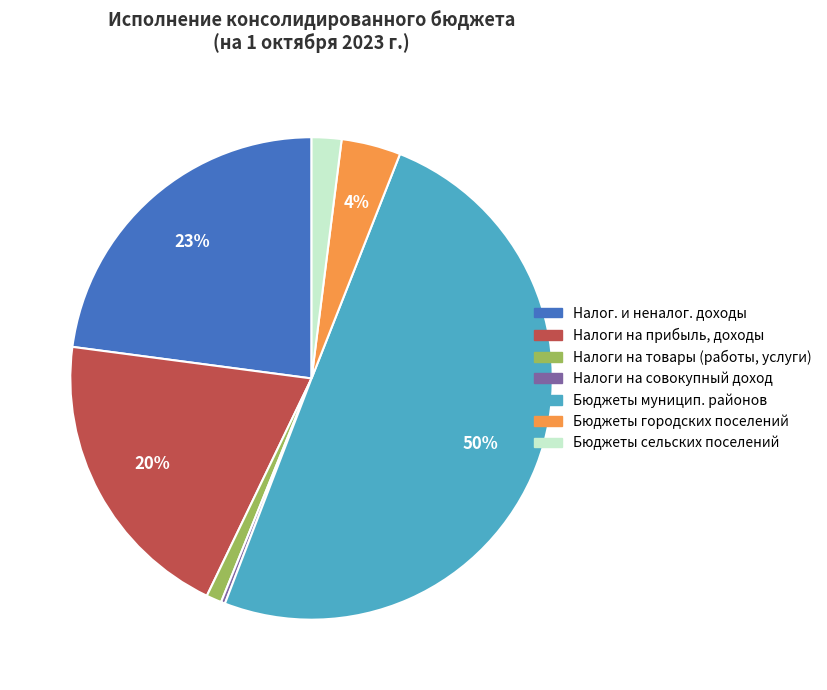

What is the largest slice in the pie chart?

Бюджеты муницип. районов